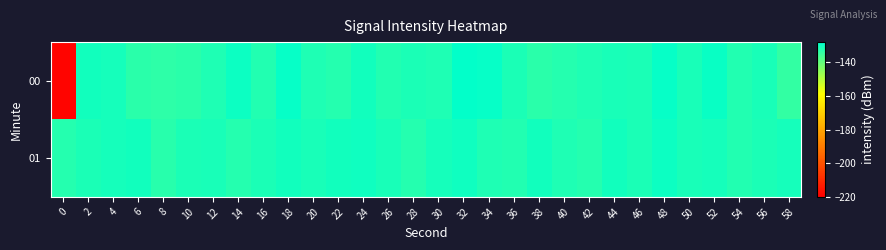

At which category is the sum across all series the highest?

32